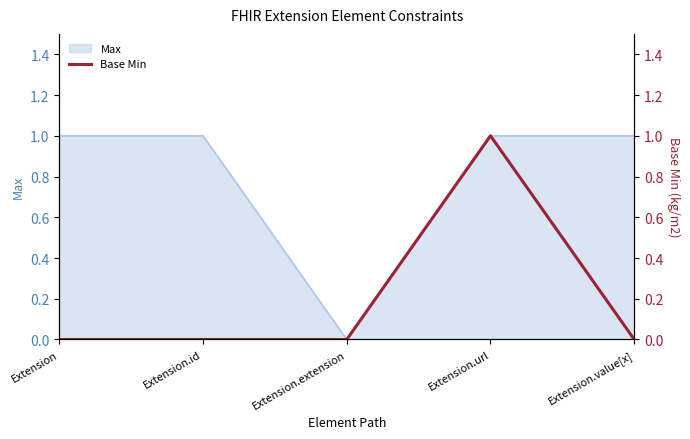

List the labels in order of value, largest first.

Extension.url, Extension, Extension.id, Extension.extension, Extension.value[x]